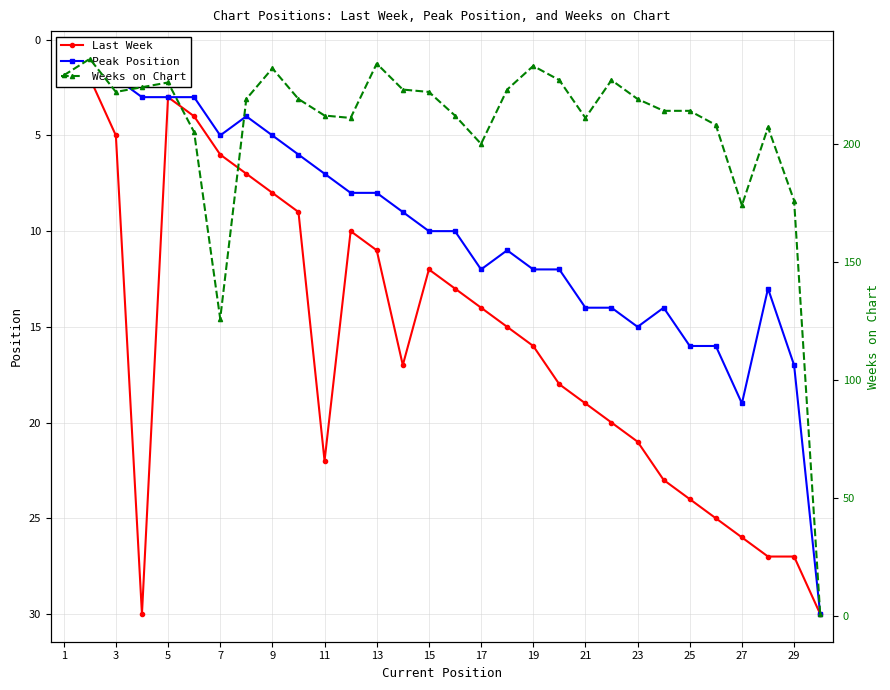

True or false: Last Week and Peak Position cross at least once.

False